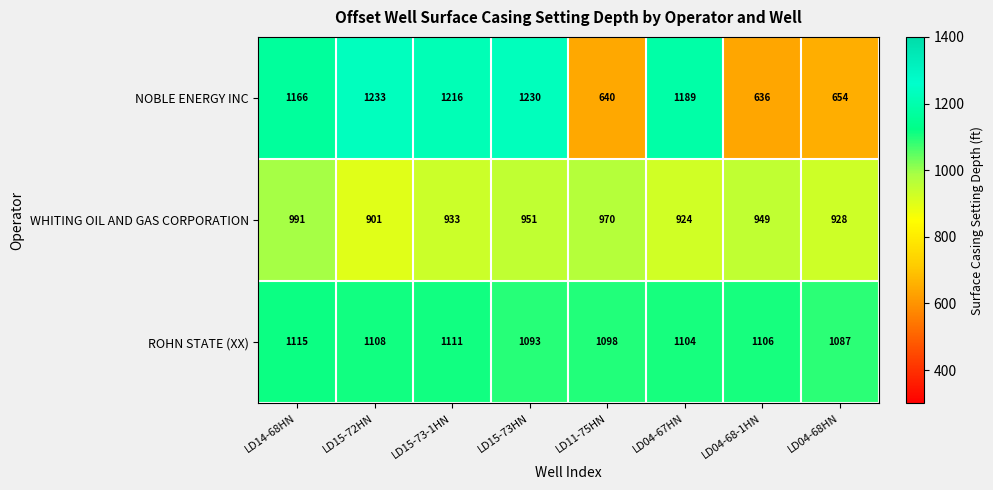

What is the approximate value of WHITING OIL AND GAS CORPORATION at LD04-68-1HN, to the nearest 5?

950